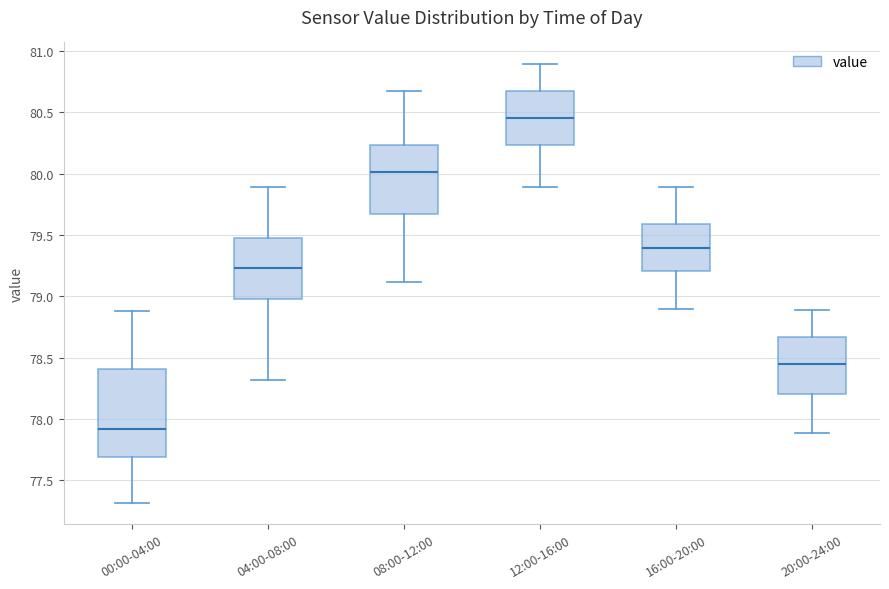

Where does the median line of the box for 00:00-04:00 sit on the y-axis? The values are not printed on the chart, so give them approximately, as read against the axis.

77.90